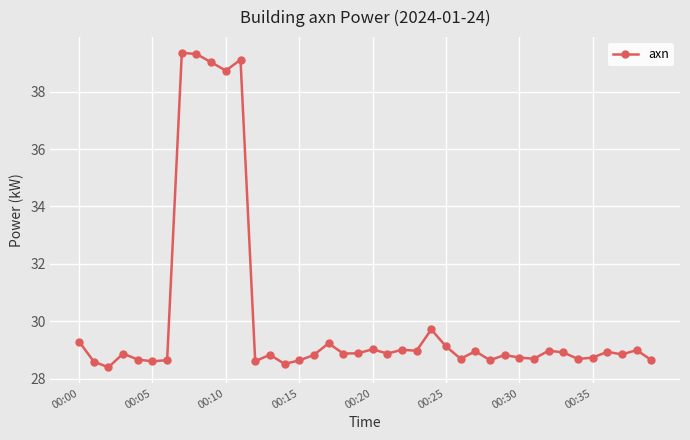

What is the maximum value shown in the chart?

39.4